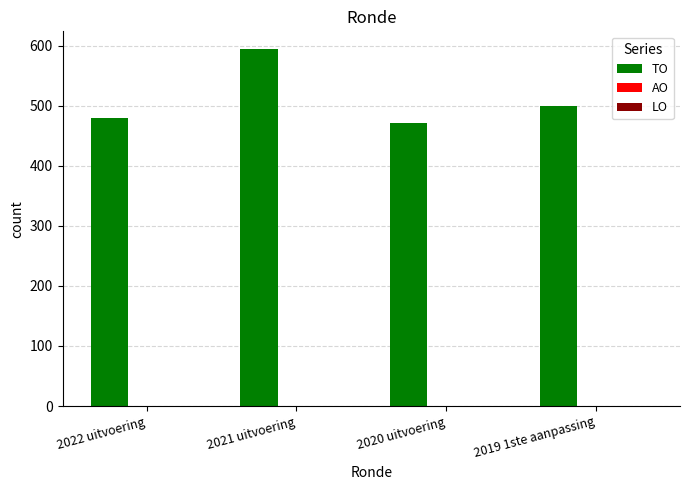

The chart shows a value of 1038 at 2021 uitvoering. True or false?

False